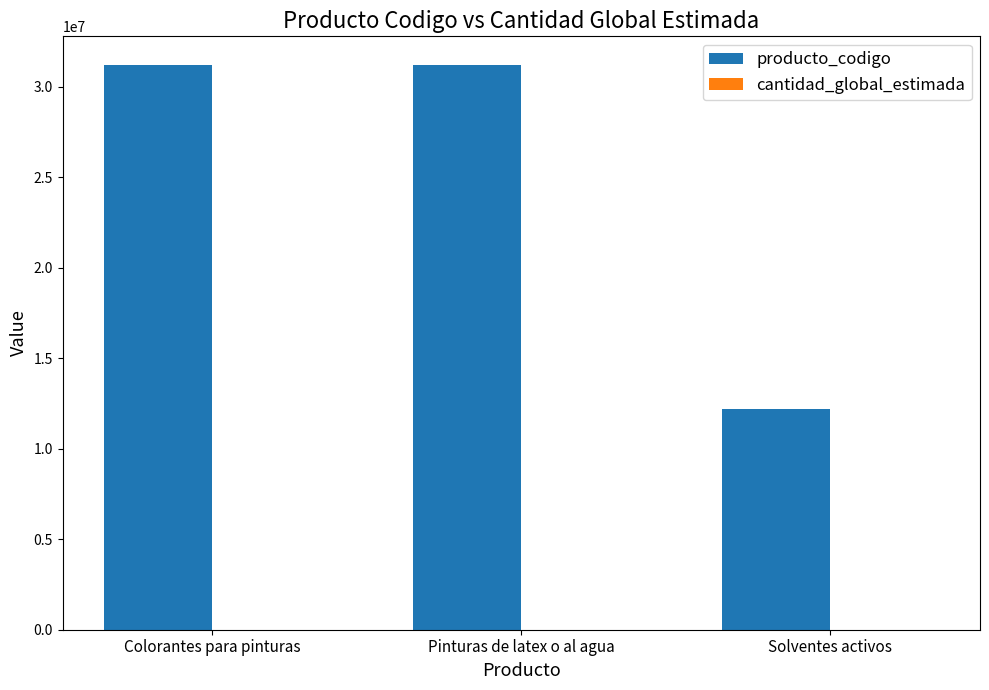

True or false: producto_codigo has a value of 46788224 at Colorantes para pinturas.

False